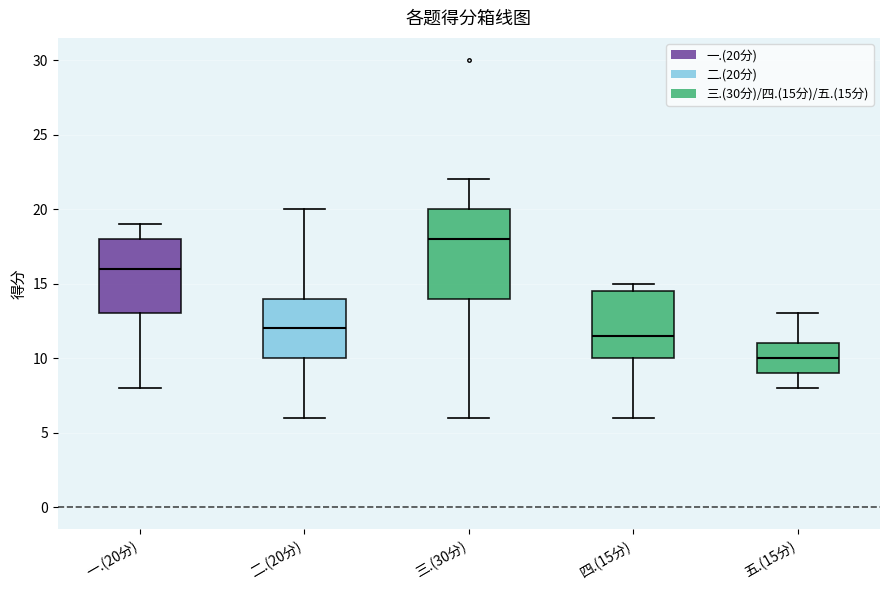

Where is the upper edge of the box for 二.(20分) on the y-axis? The values are not printed on the chart, so give them approximately, as read against the axis.

14.0